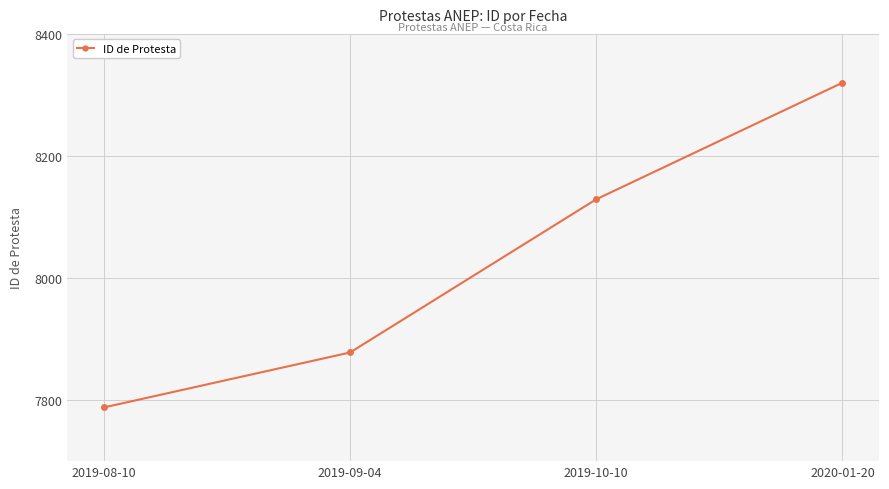

Where is the data nearest to the value 8054?

2019-10-10